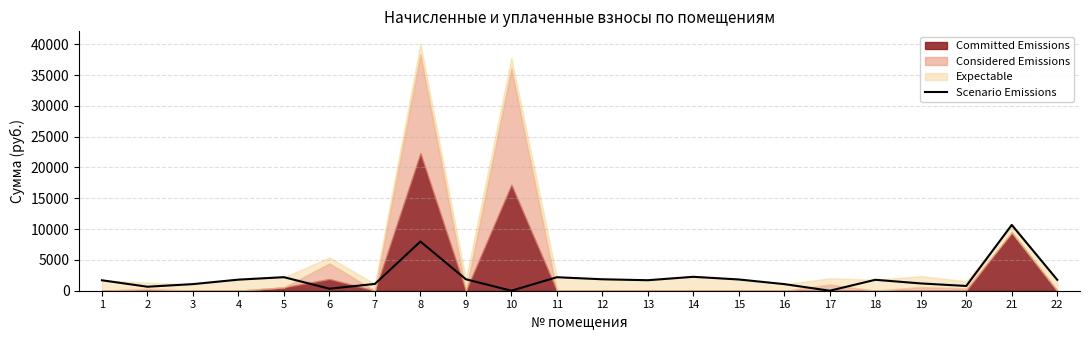

Which has a higher value, 4 or 9?

9